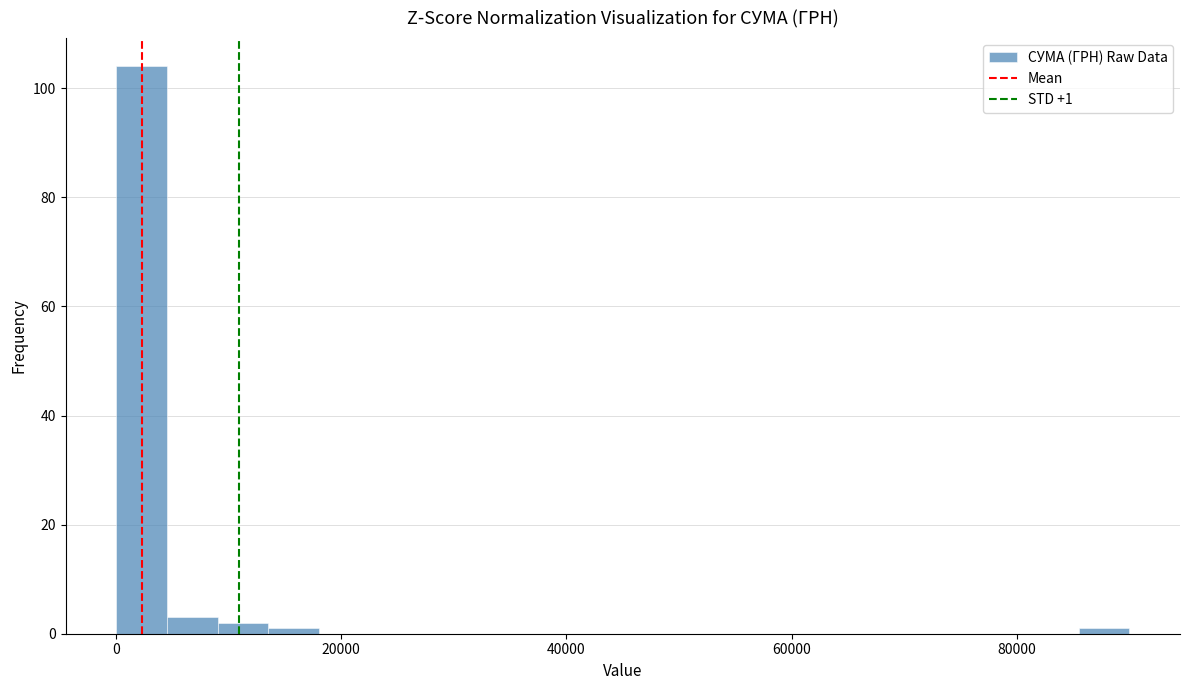

Read against the x-axis, roughly where is the centre of the tallest bar?

2000